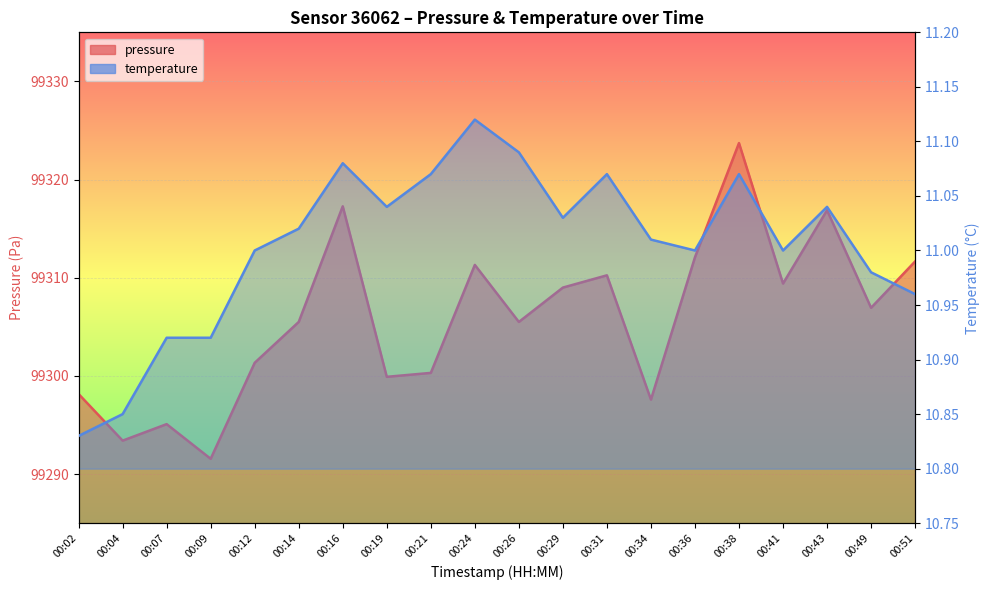

What is the approximate value of temperature at 00:24?

11.1